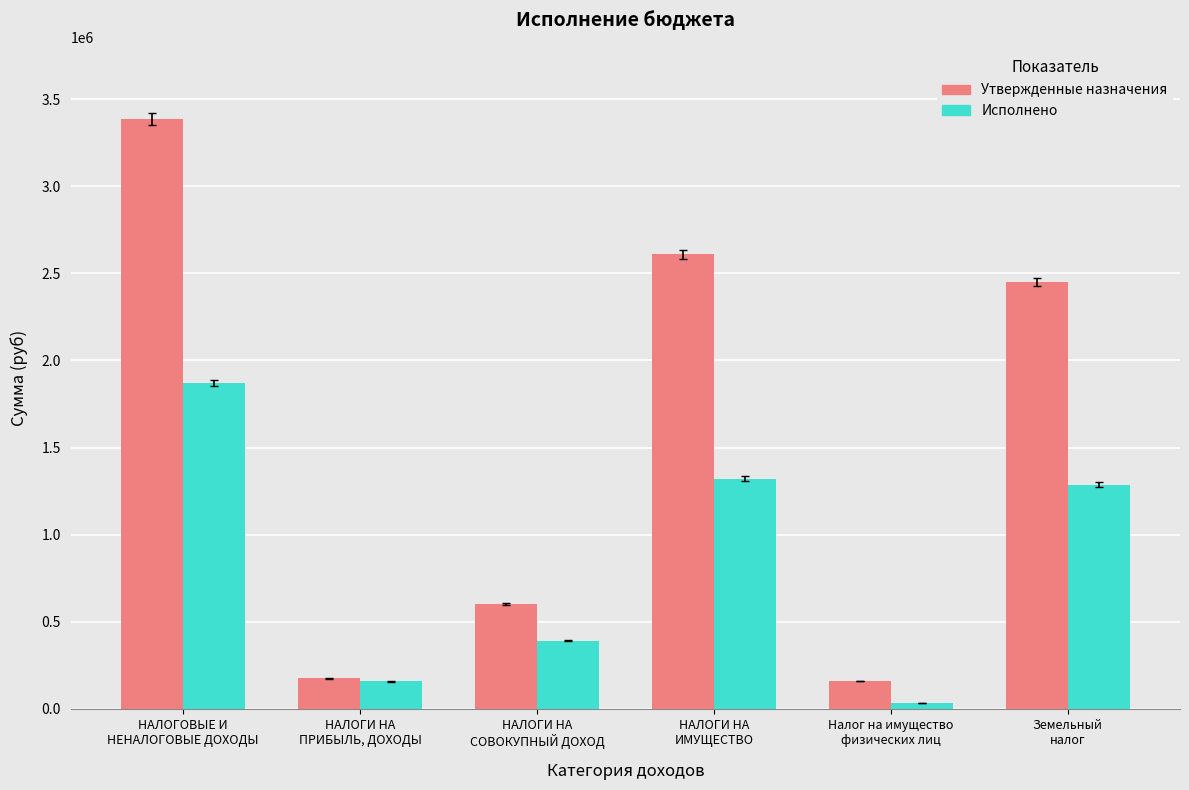

Rank the series by their maximum value, from lowest to highest.

Исполнено, Утвержденные назначения